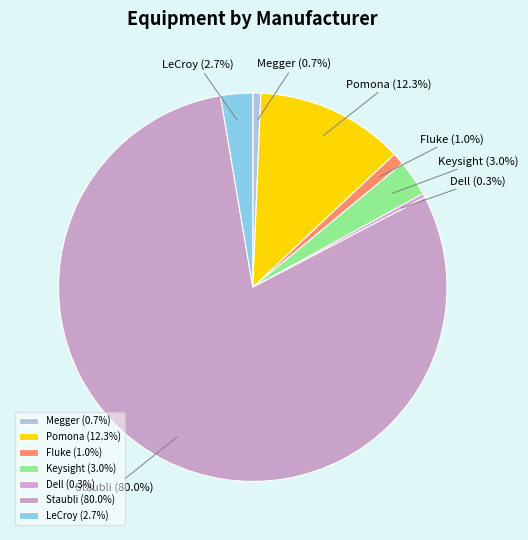

What percentage is the Staubli slice, to the nearest percent?

80%